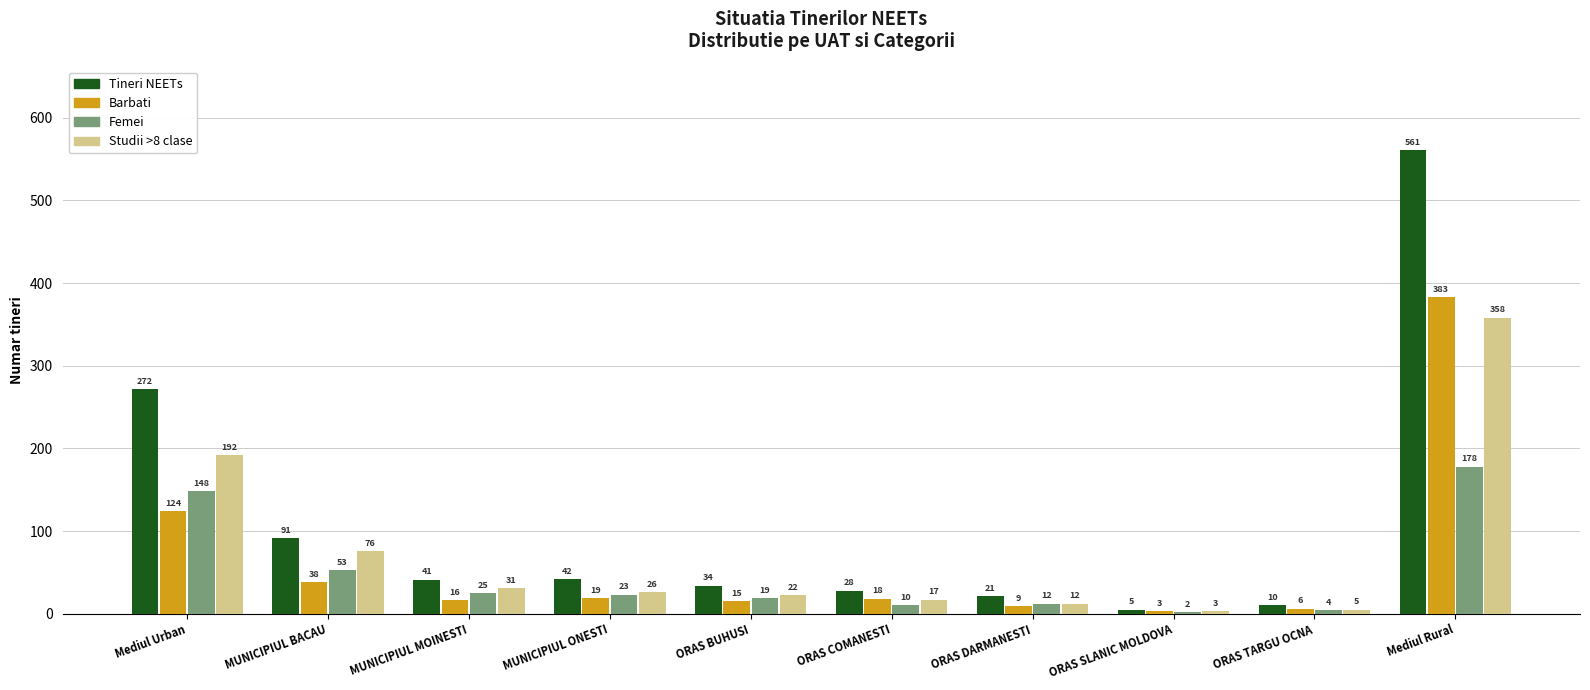

Does the chart contain stacked bars?

No